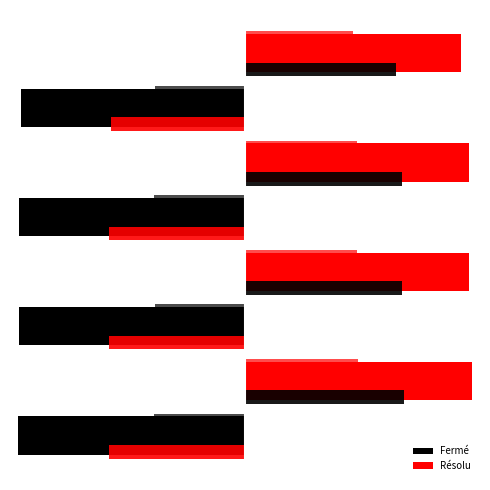

What is the maximum value shown in the chart?

96.4